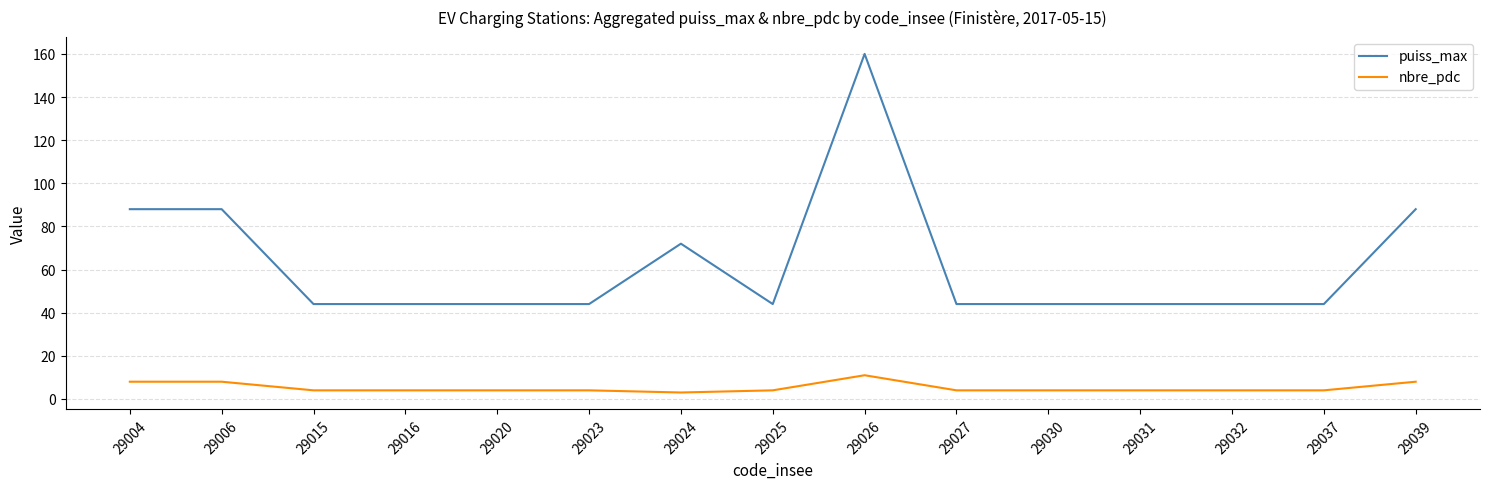

Reading left to right, what are all the values shown in this chart?

puiss_max: 88	88	44	44	44	44	72	44	160	44	44	44	44	44	88
nbre_pdc: 8	8	4	4	4	4	3	4	11	4	4	4	4	4	8